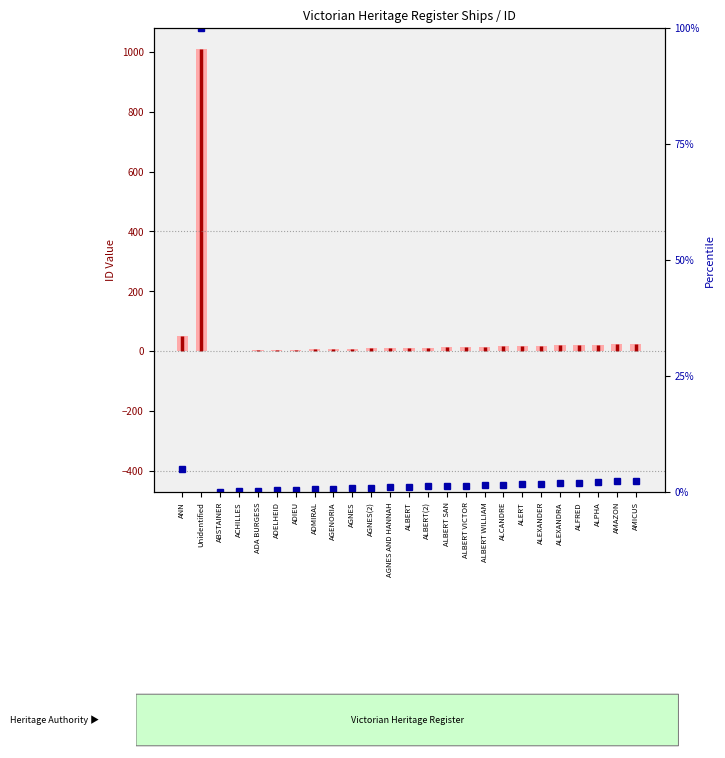

At how many categories does at least one series exceed 746?

1